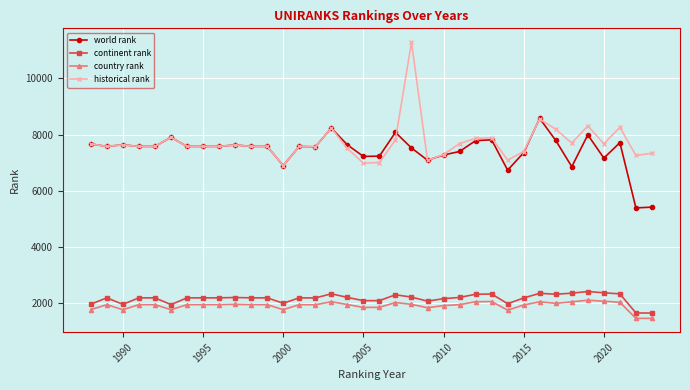

What is the value of the country rank point at the 15th from the left?

1951